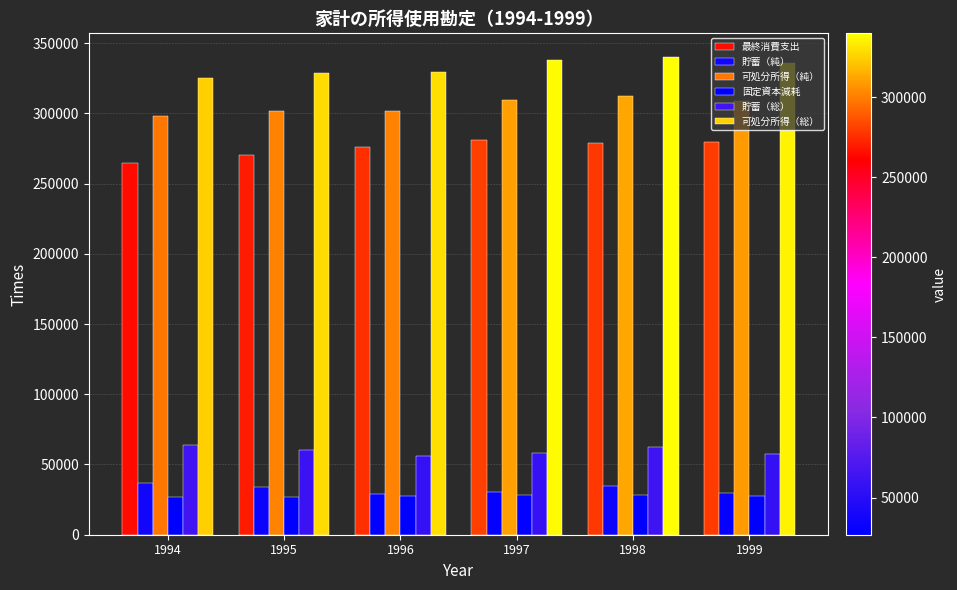

Which category has the highest value across all series?

1998